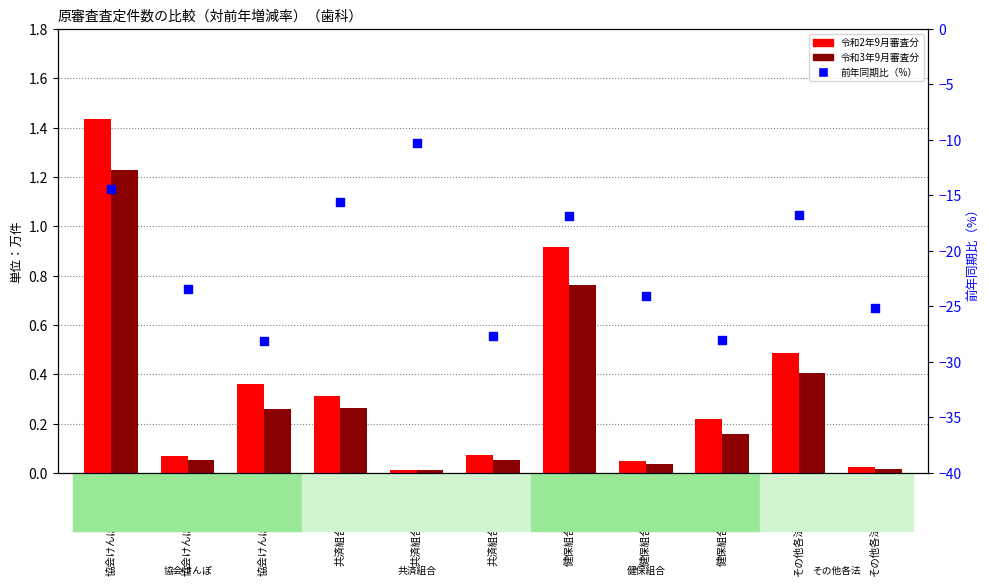

At which category is the sum across all series the highest?

共済組合（突合）